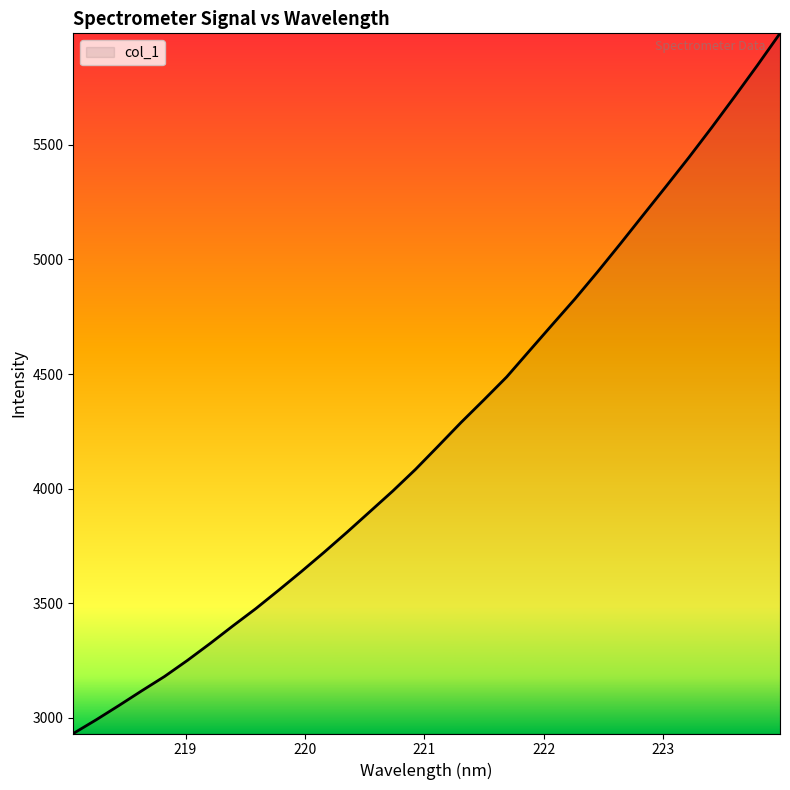

What is the minimum value shown in the chart?

2930.8